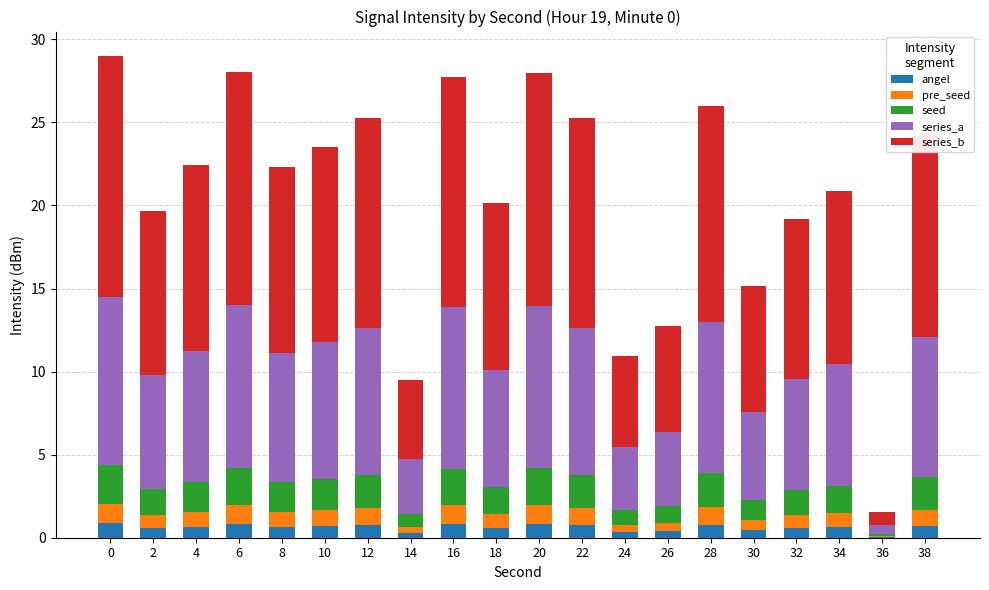

True or false: angel has a value of 0.7 at 38.

True